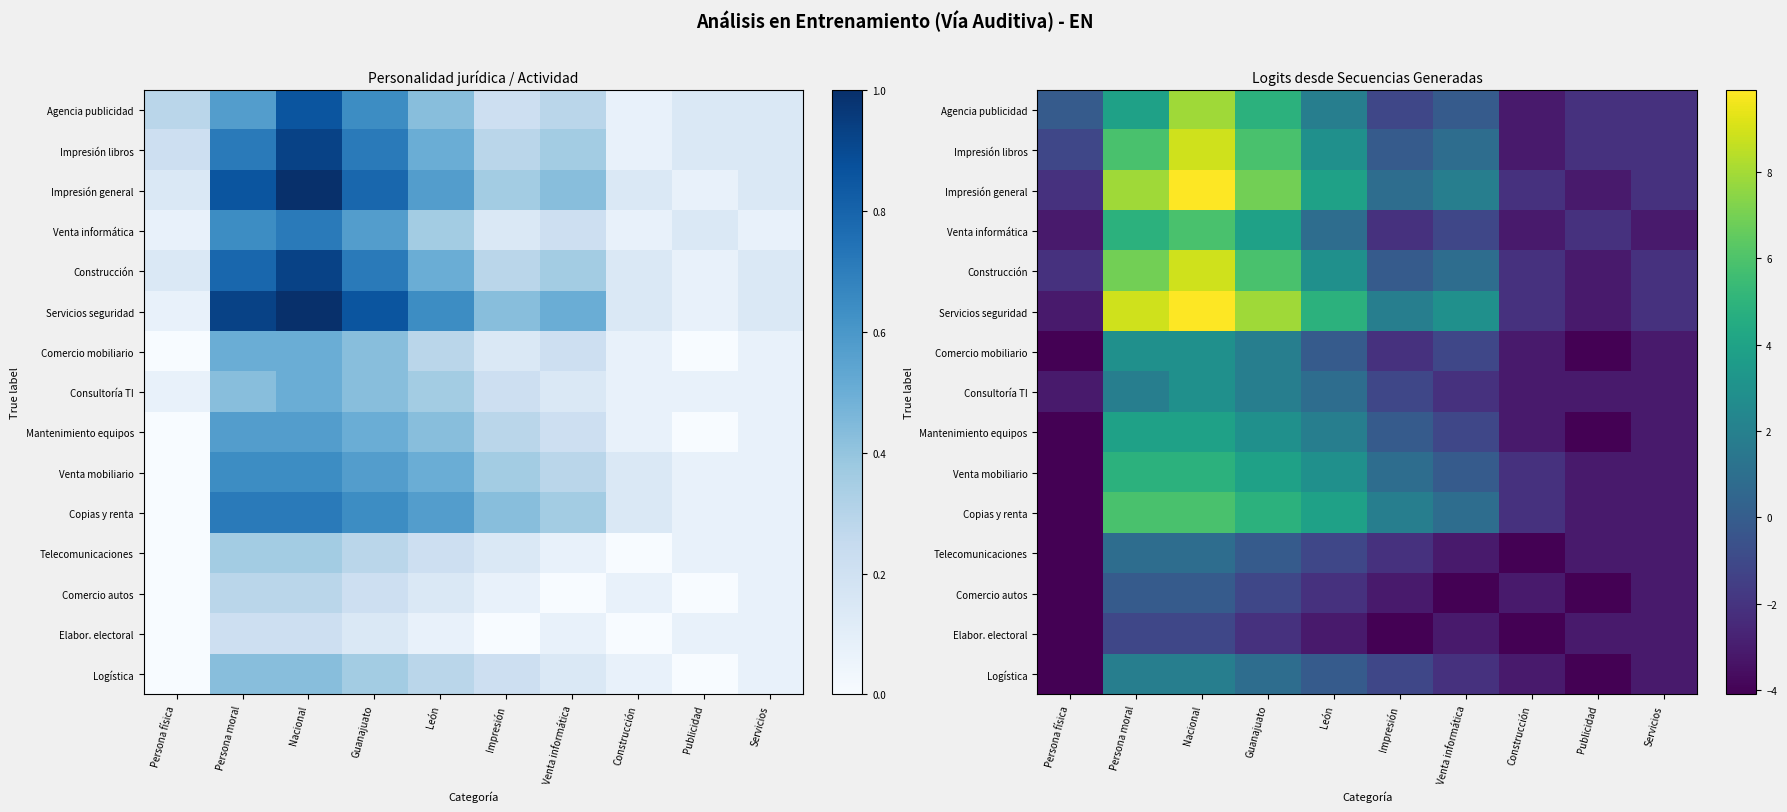

At which label does Mantenimiento equipos first exceed 0?

Persona moral